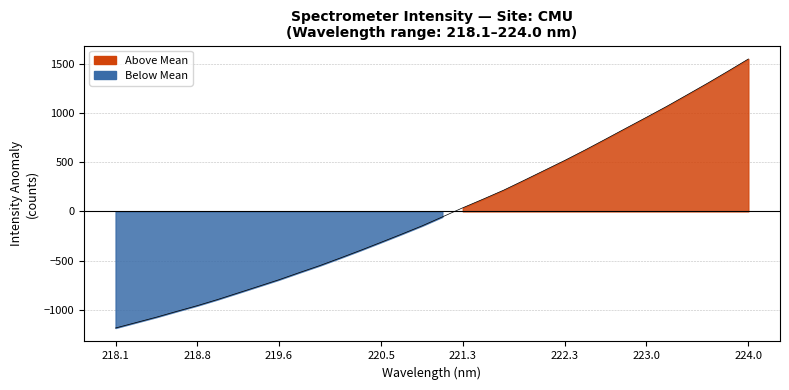

What is the value of the 3rd point from the left?

-1074.3